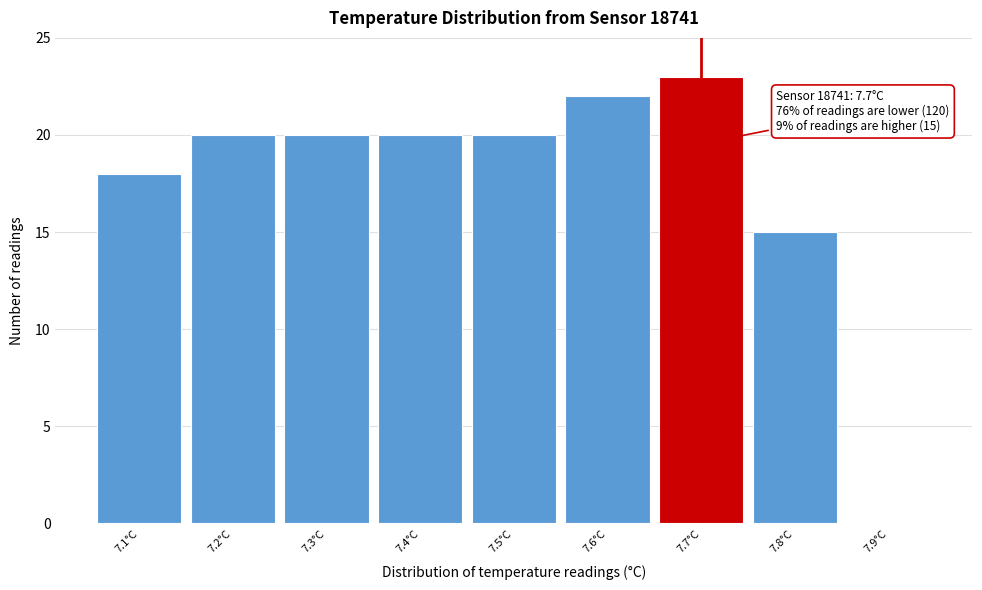

Over which range of the x-axis is the bar tallest?

7.65 to 7.75